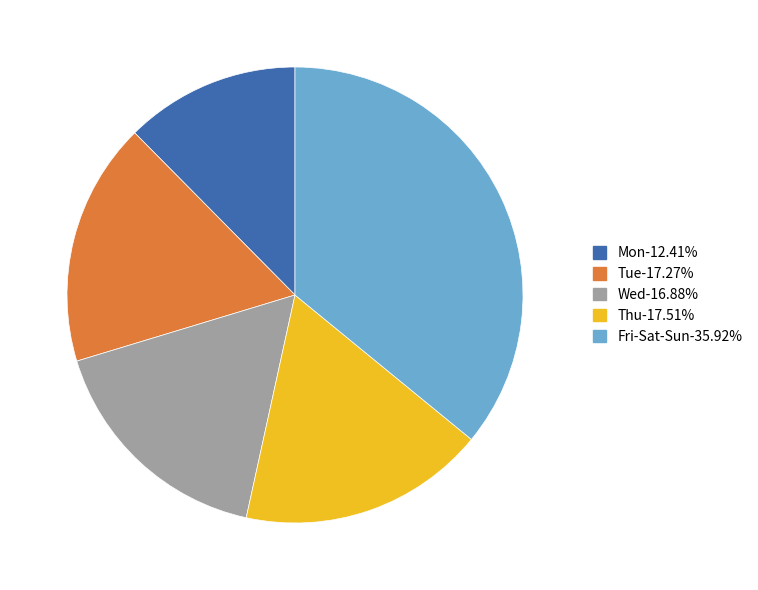

Is there a majority slice in this chart?

No